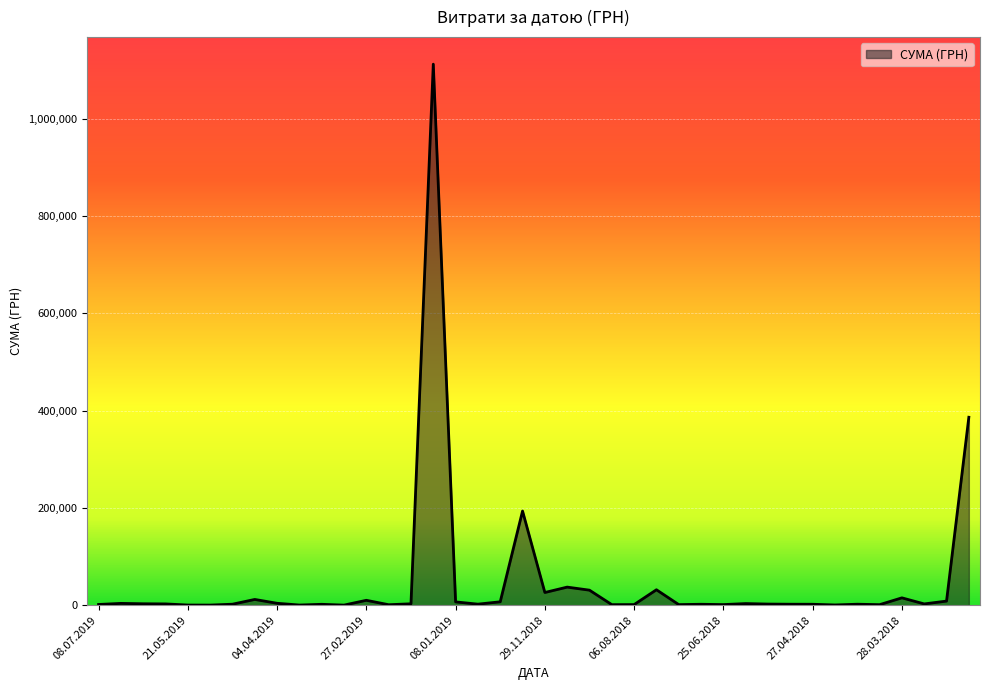

How many lines are shown in the chart?

1